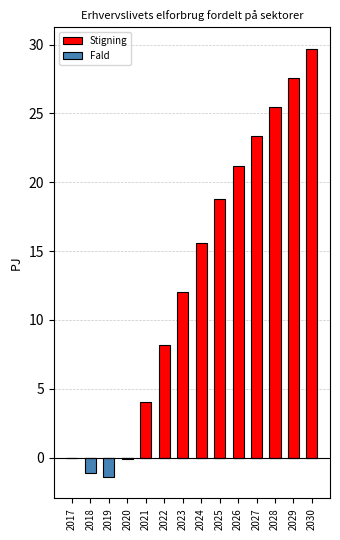

The value of Fald at 2024 is 0.0. True or false?

True